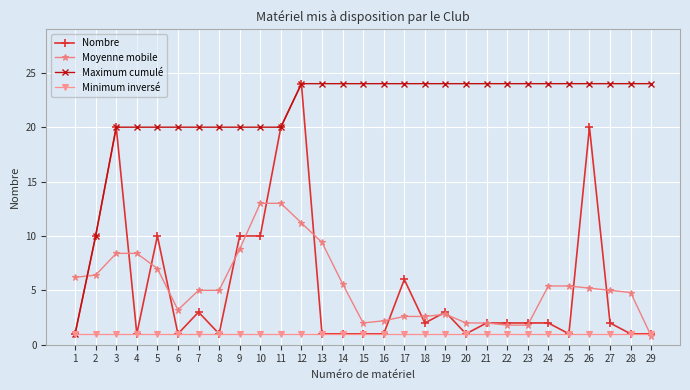

Which series has the largest total across all categories?

Maximum cumulé